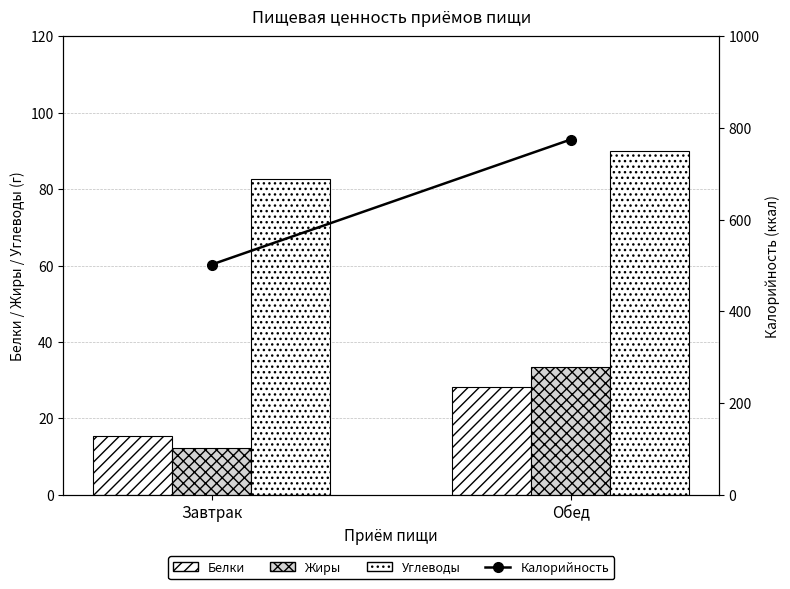

Reading left to right, extract all data points from this chart.

Белки: Завтрак=15.3	Обед=28.3
Жиры: Завтрак=12.3	Обед=33.4
Углеводы: Завтрак=82.6	Обед=90.1
Калорийность: Завтрак=502.1	Обед=774.8